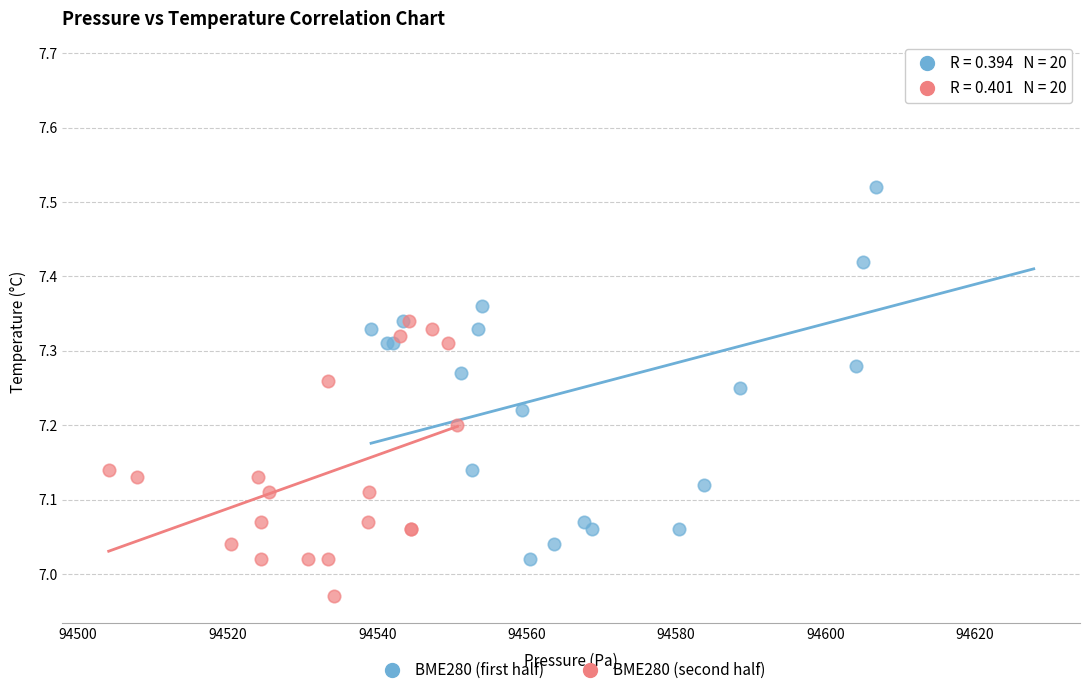

Which series contains the highest Y value?

BME280 (first half)